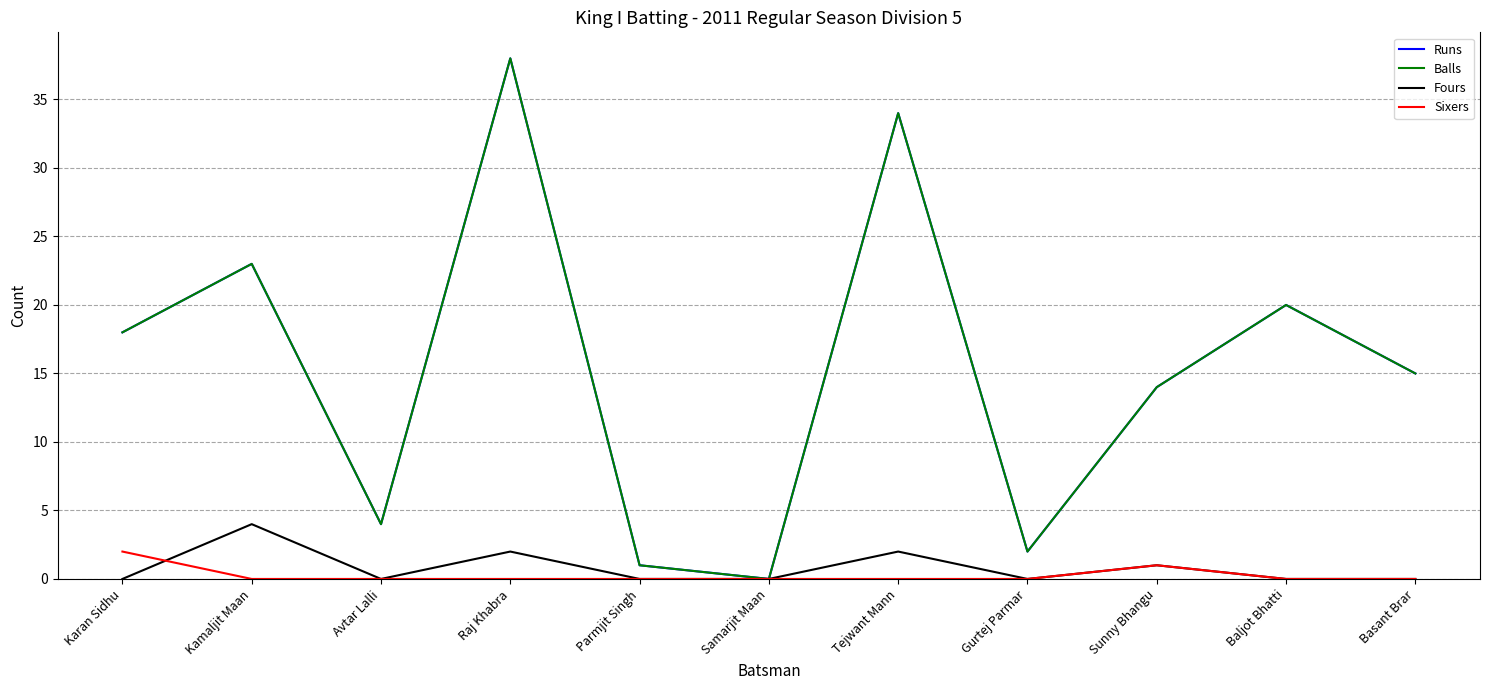

Between Basant Brar and Parmjit Singh, which is larger?

Basant Brar